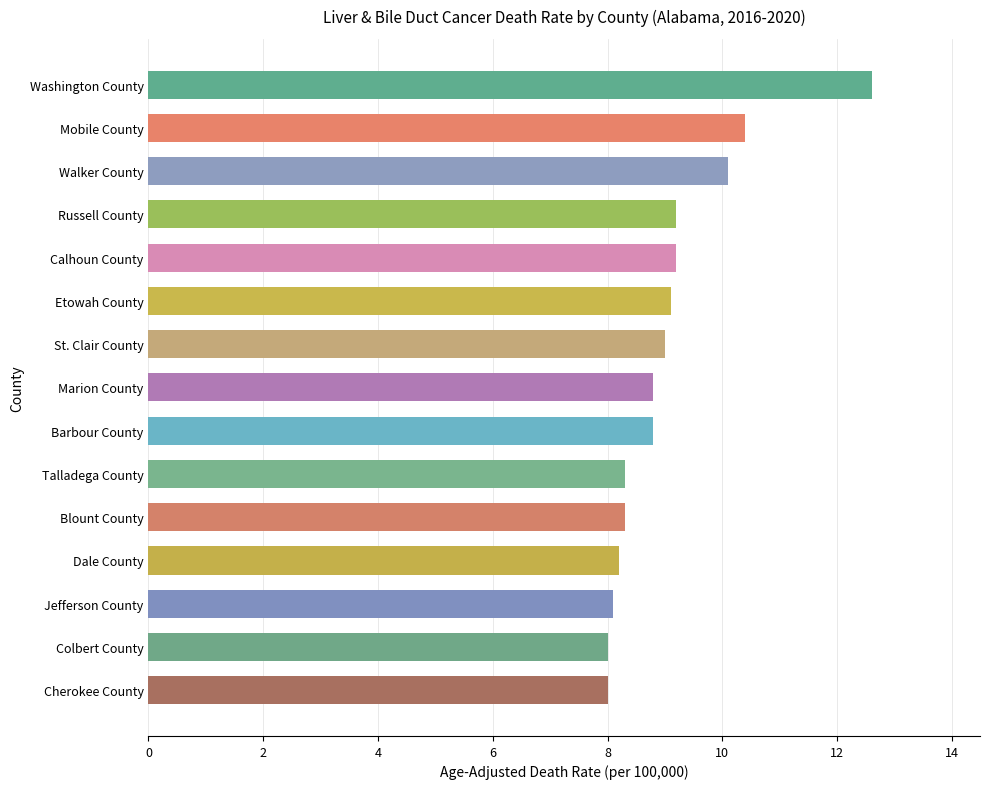

What is the maximum value shown in the chart?

12.6